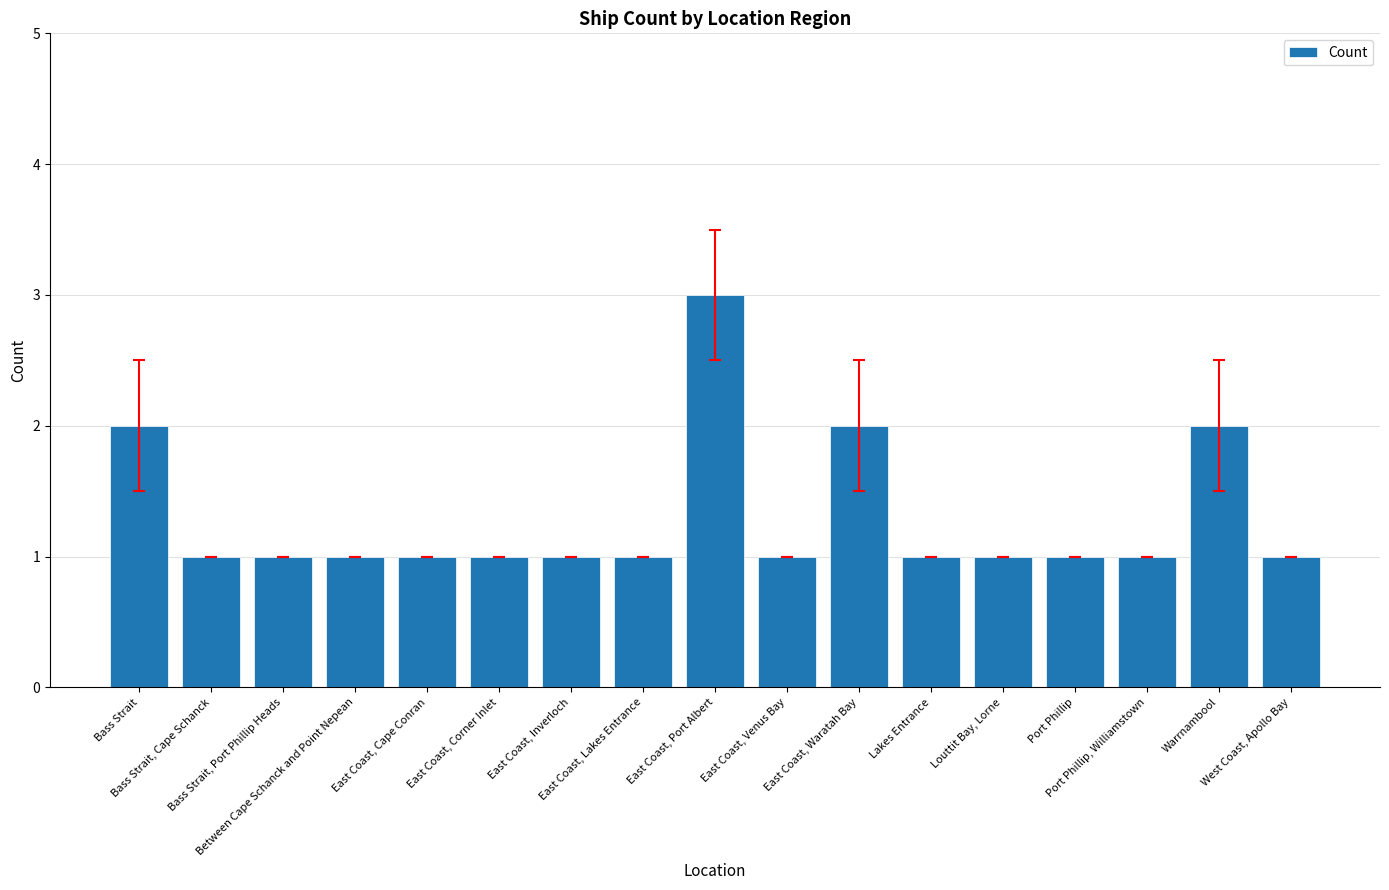

What is the label of the 1st bar from the left?

Bass Strait